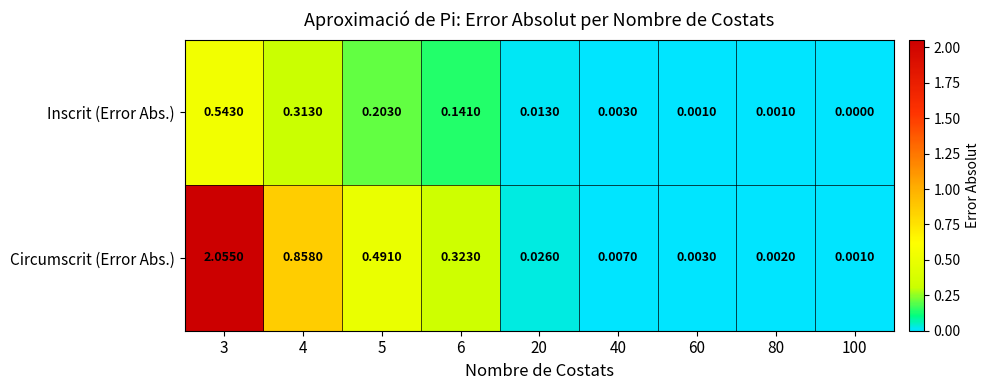

Which series has the largest range (max minus min)?

Circumscrit (Error Abs.)